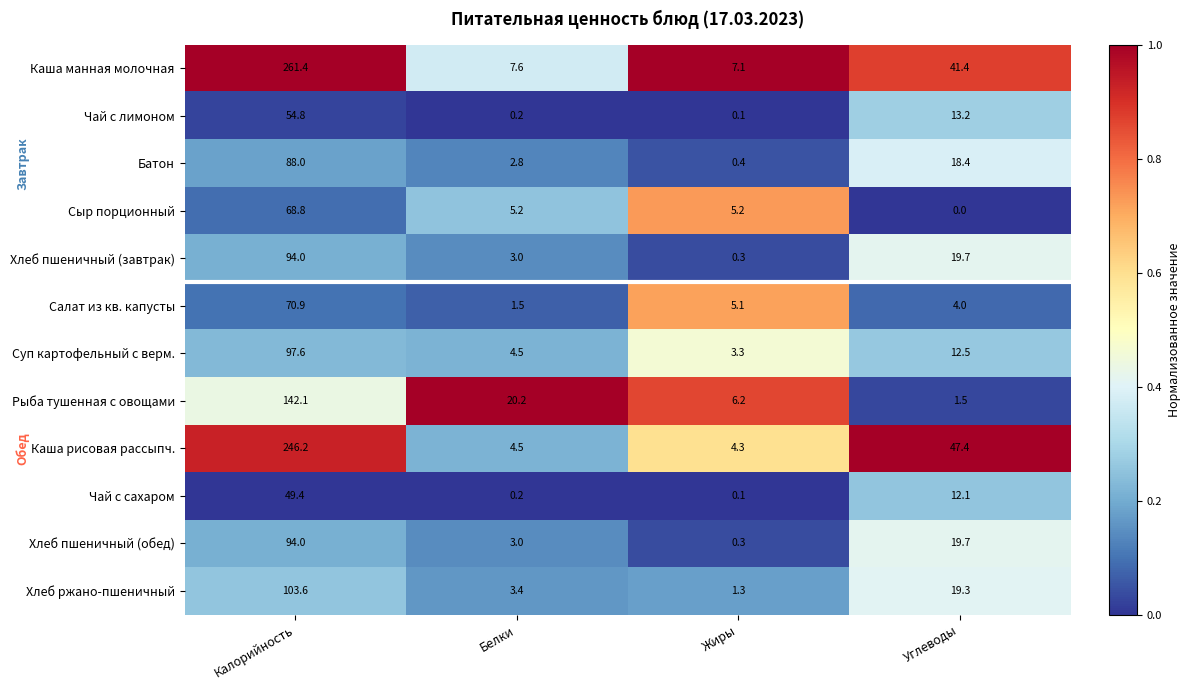

What is the maximum value for Каша рисовая рассыпч.?

246.2